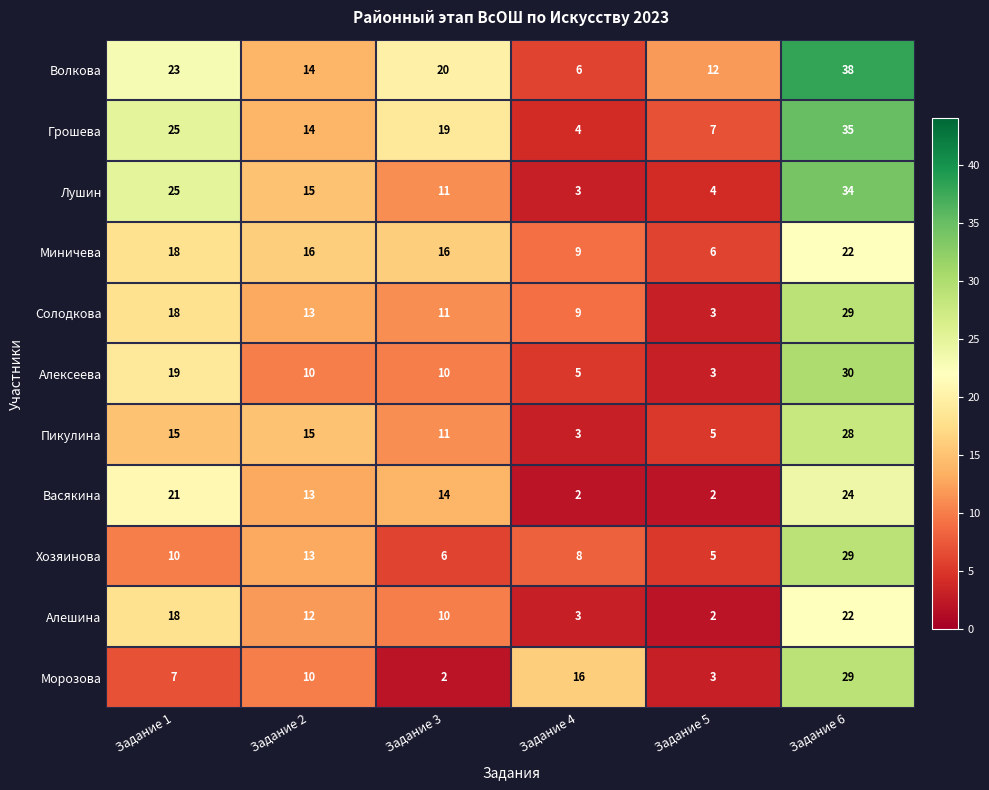

Which series changed the most between Задание 1 and Задание 6?

Морозова